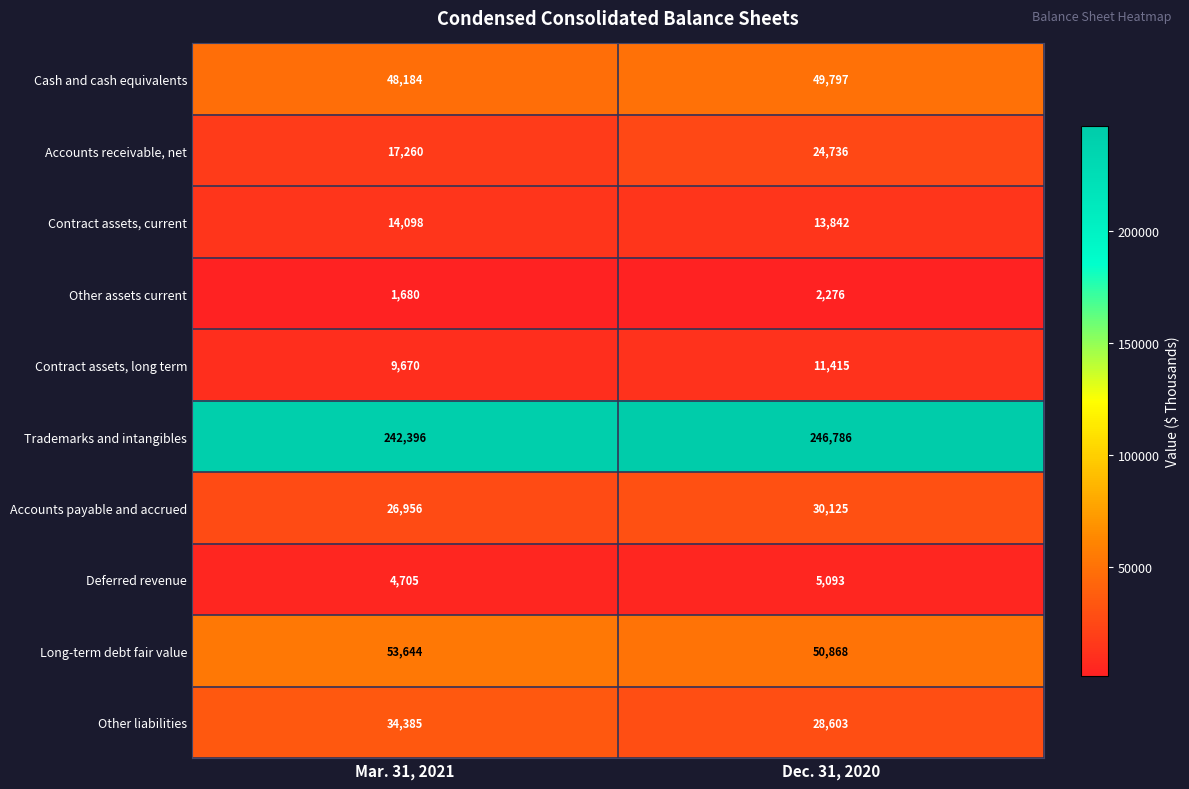

What is the spread (max minus min) of values at Mar. 31, 2021?

240716